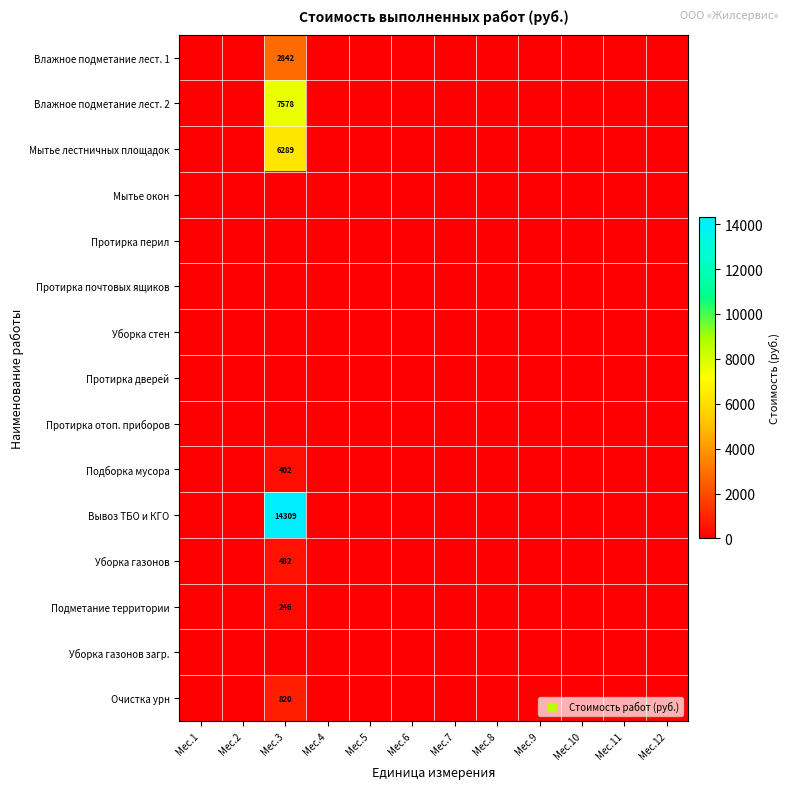

Which series changed the most between Мес.1 and Мес.6?

Влажное подметание лест. 1